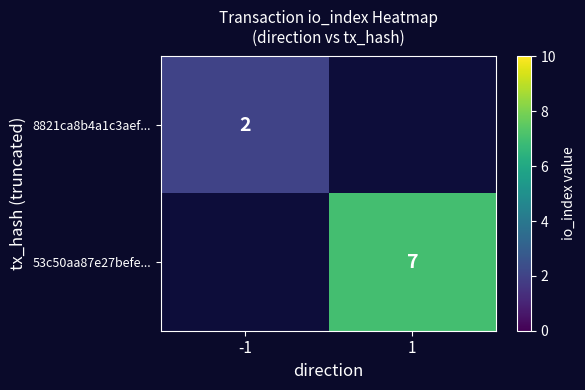

The 53c50aa87e27befe... series shows 2 at 1. True or false?

False